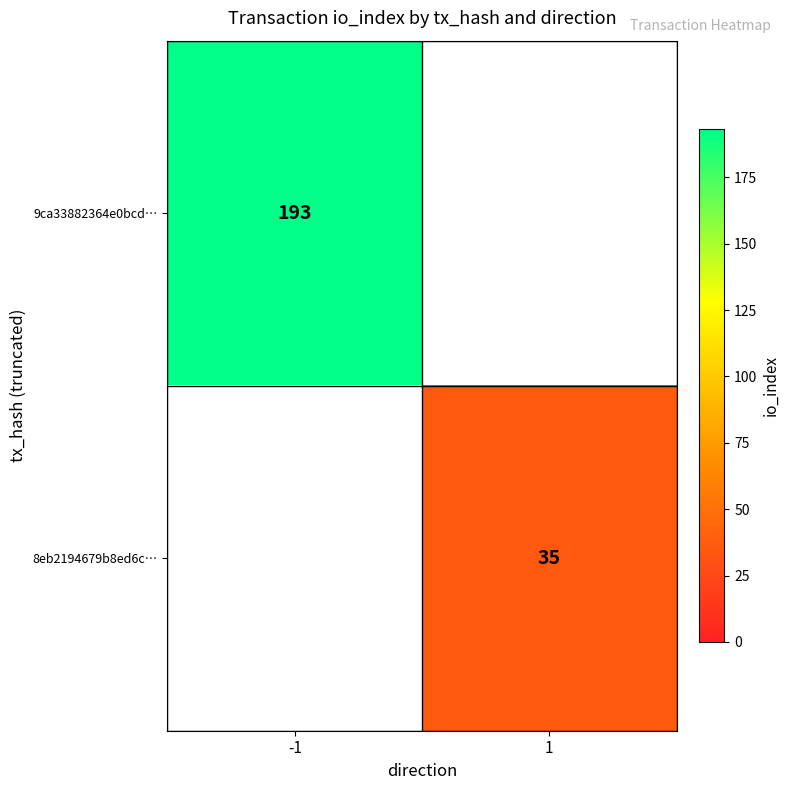

Is it true that 8eb2194679b8ed6c… equals 35 at 1?

True